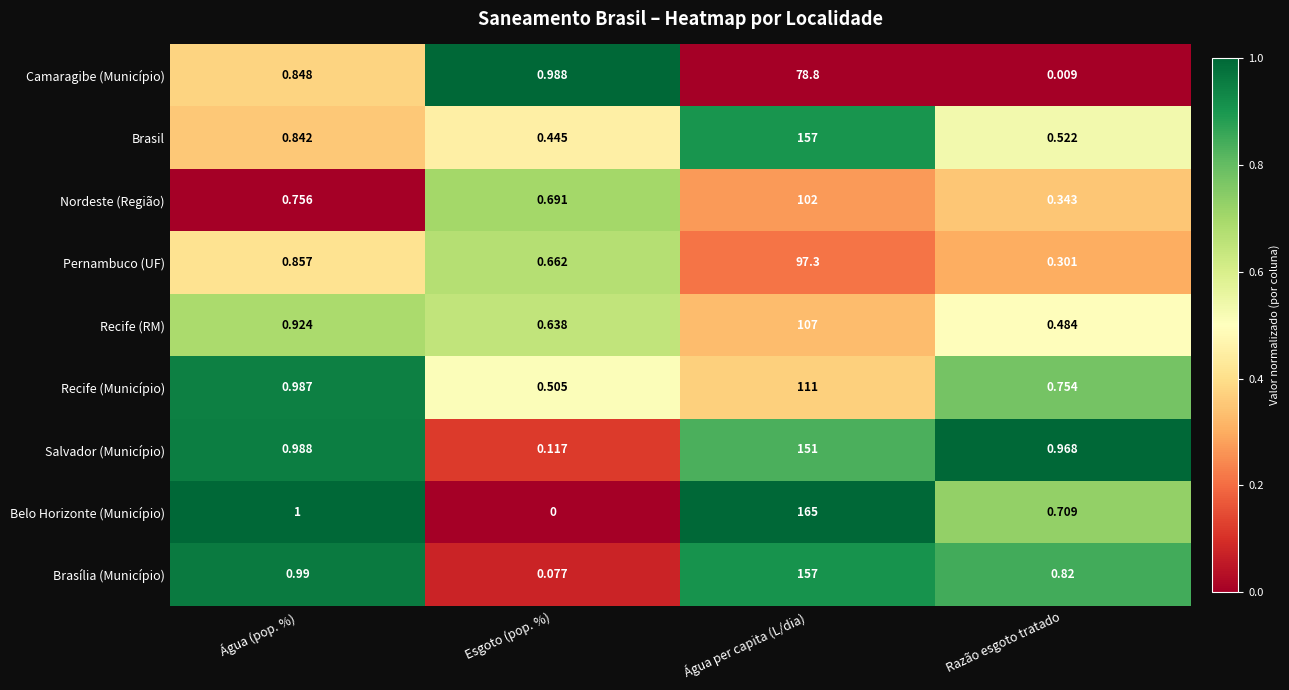

Which category has the lowest value in the Pernambuco (UF) series?

Razão esgoto tratado